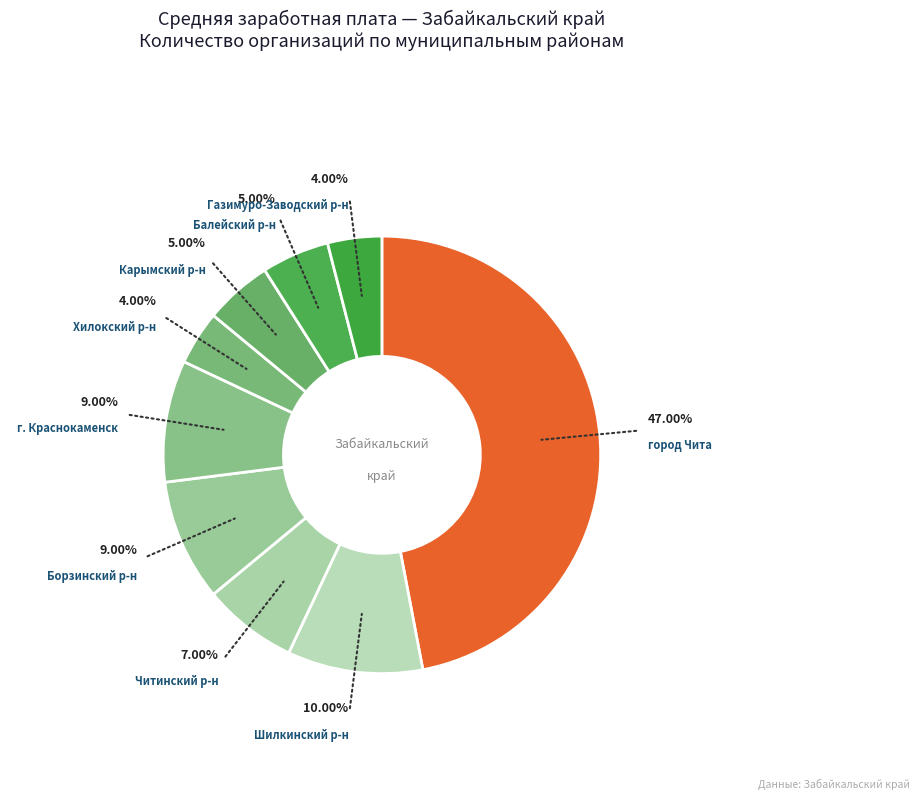

Which slice is the largest?

город Чита